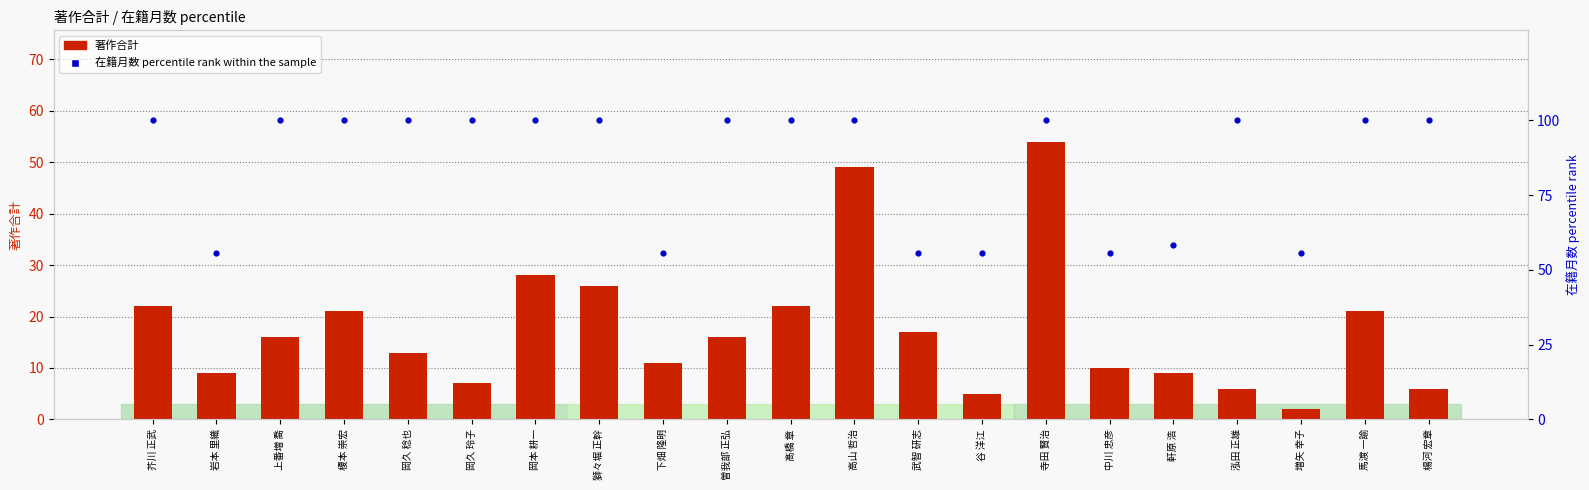

At which category is the sum across all series the highest?

寺田 賢治